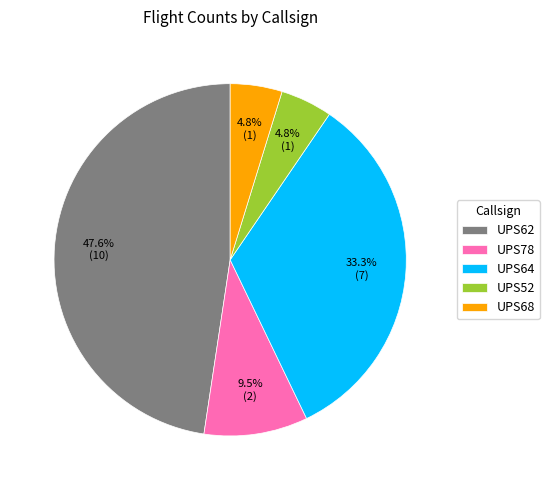

Approximately how many times larger is the value at UPS64 compared to UPS78?

3.5